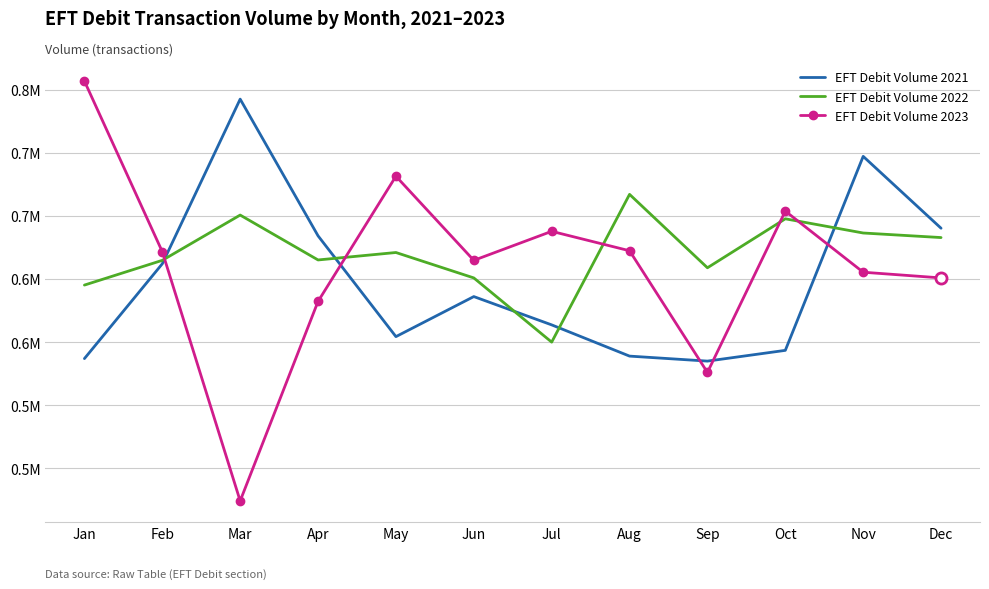

At which label does EFT Debit Volume 2021 first exceed 586061?

Feb